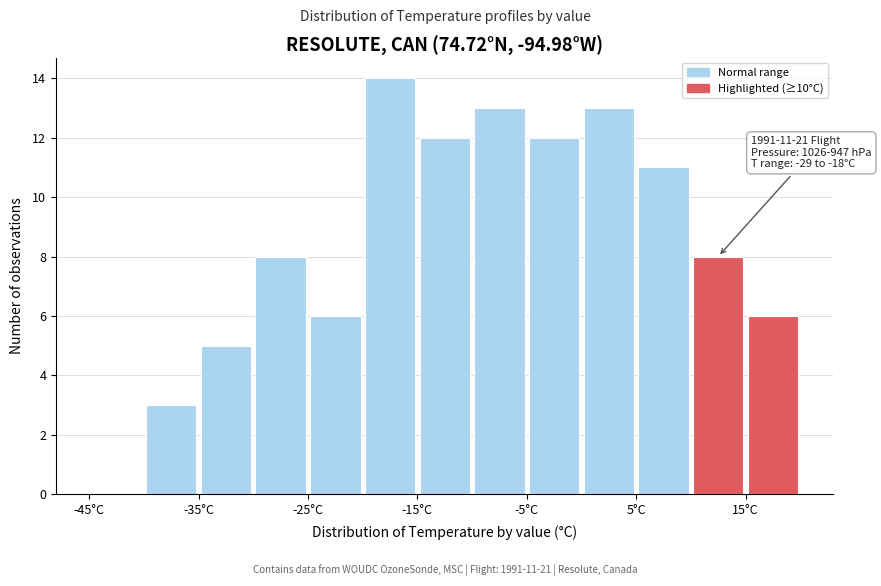

Which range on the x-axis has the tallest bar?

-20 to -15